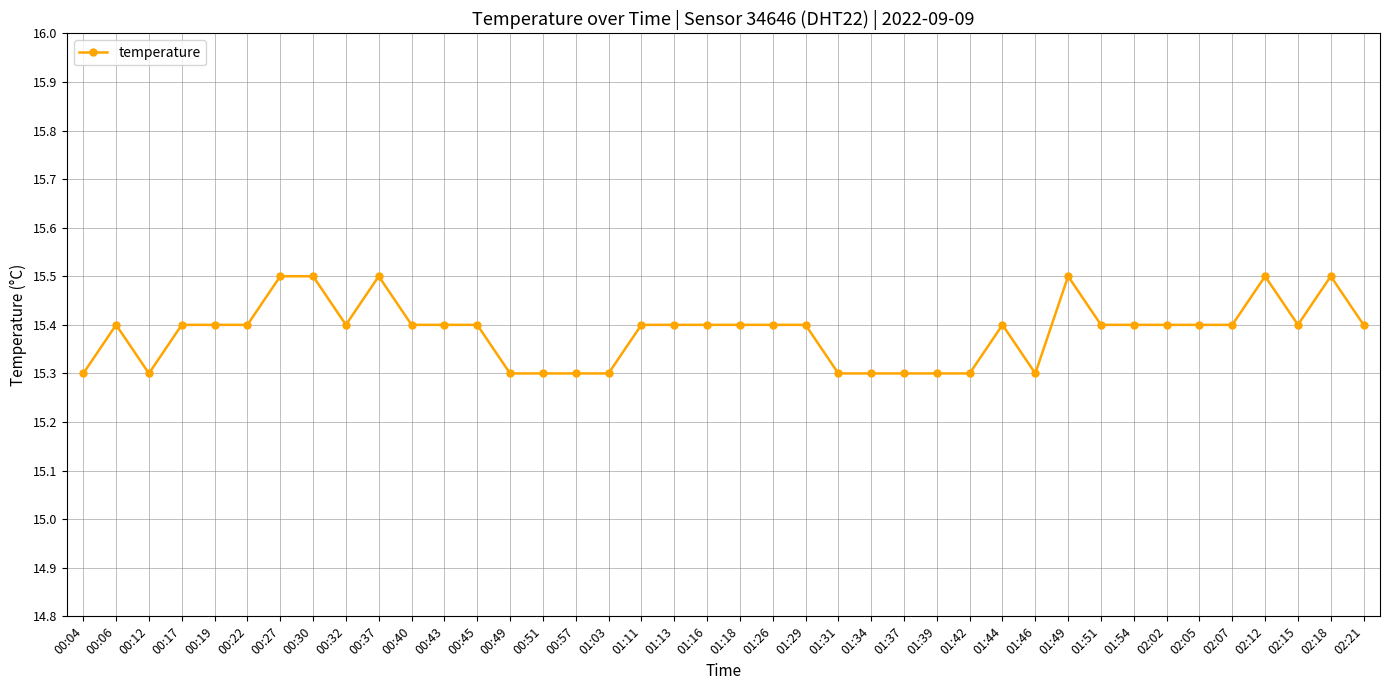

What is the average value?

15.4